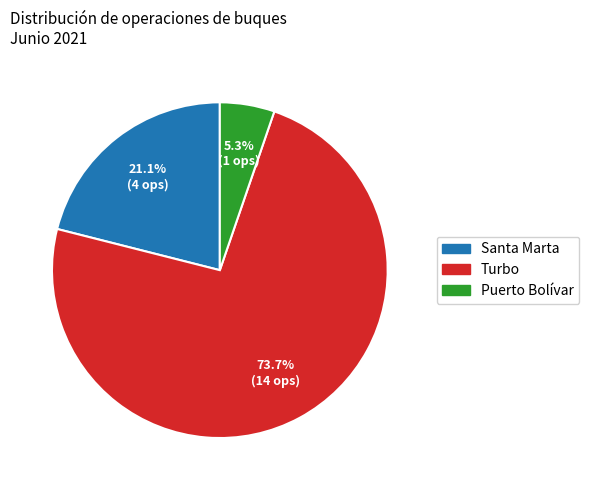

What is the smallest slice in the pie chart?

Puerto Bolívar